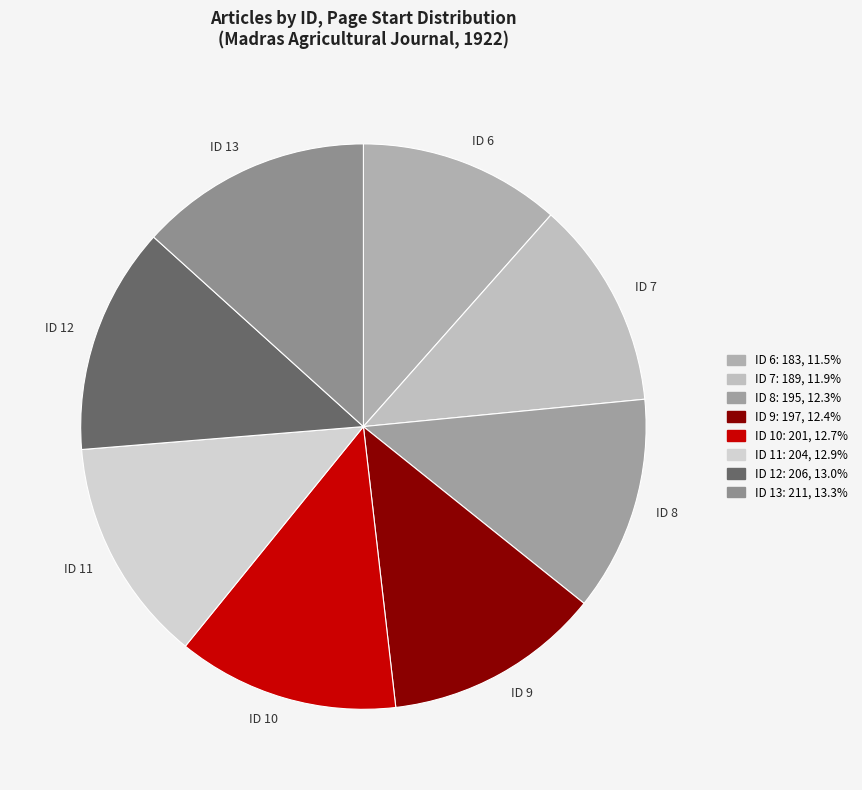

Does ID 7 account for over 50% of the chart?

No